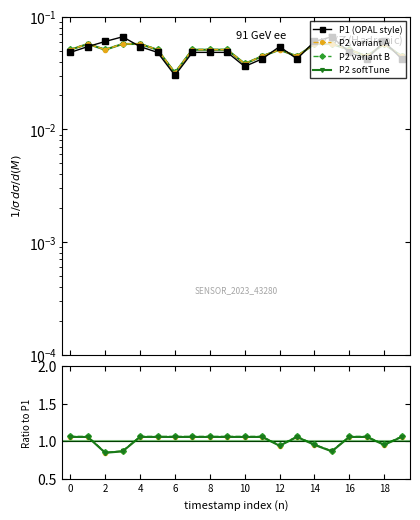

How many distinct data groups are displayed?

4